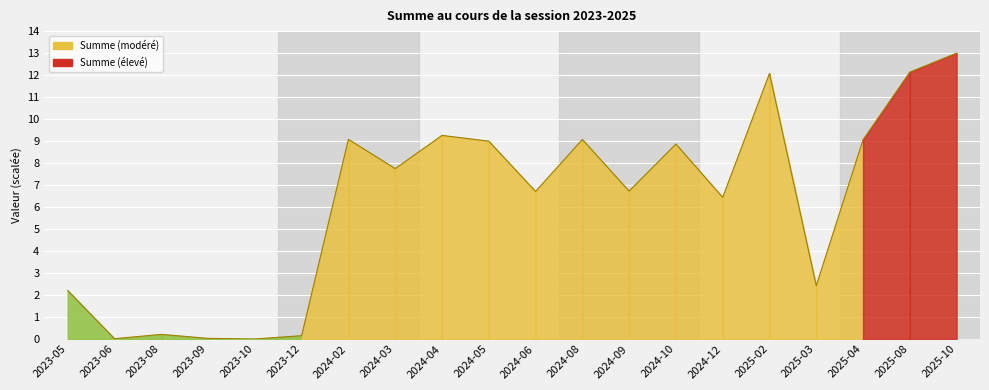

What position from the right is 2024-08?

9